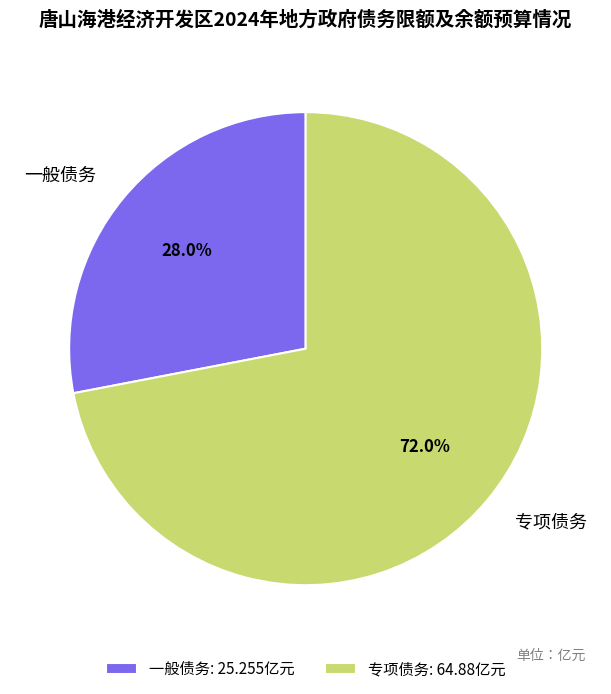

Combined, do 一般债务 and 专项债务 account for over 50%?

Yes